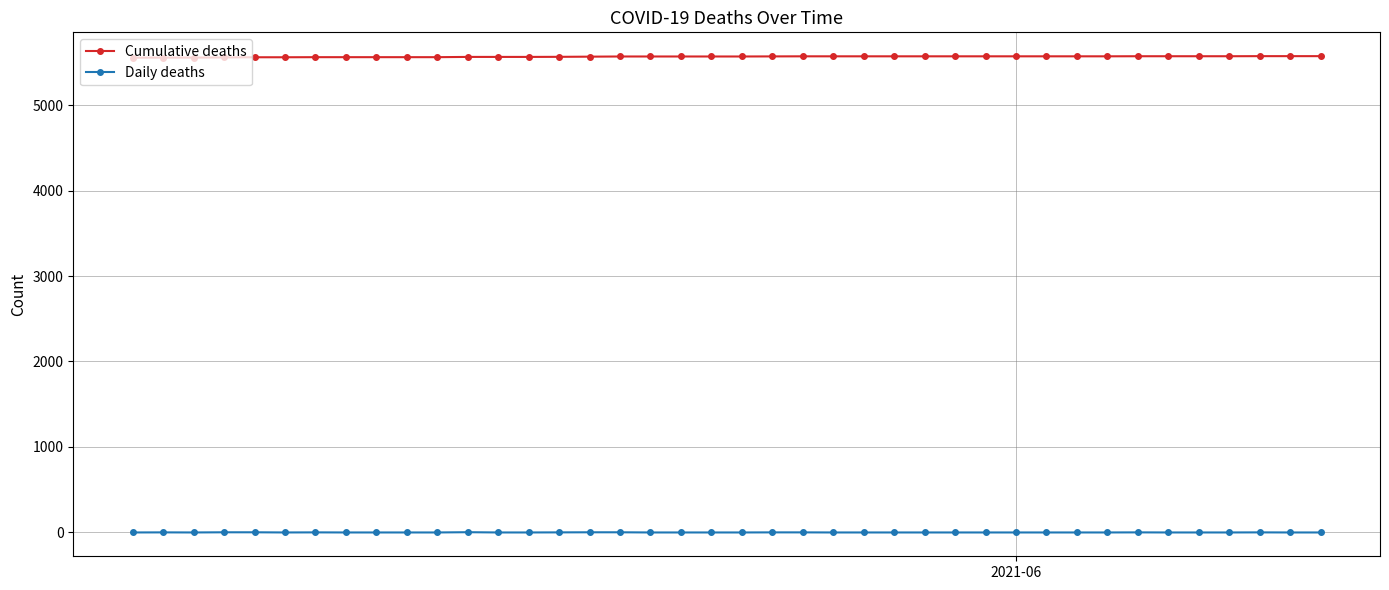

List the series in order of their peak value, lowest first.

Daily deaths, Cumulative deaths